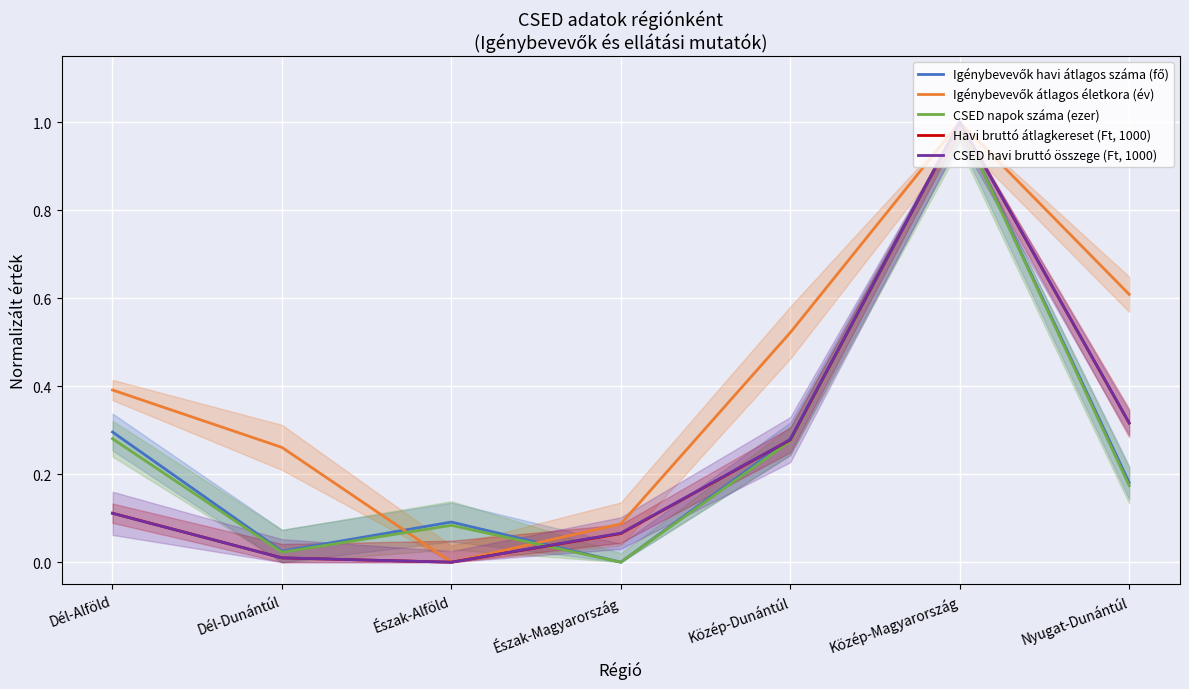

True or false: CSED napok száma (ezer) and CSED havi bruttó összege (Ft, 1000) intersect in this chart.

True